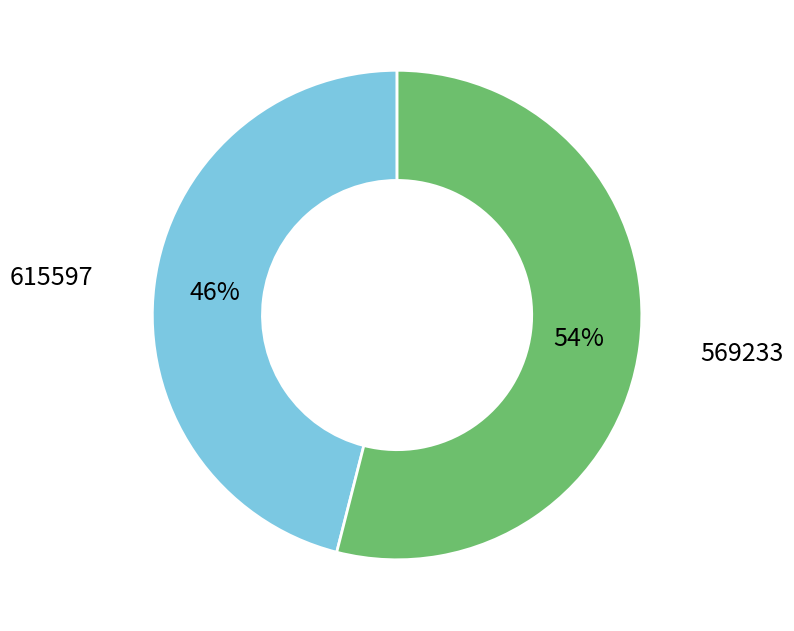

Is there any slice that represents more than half of the pie?

Yes